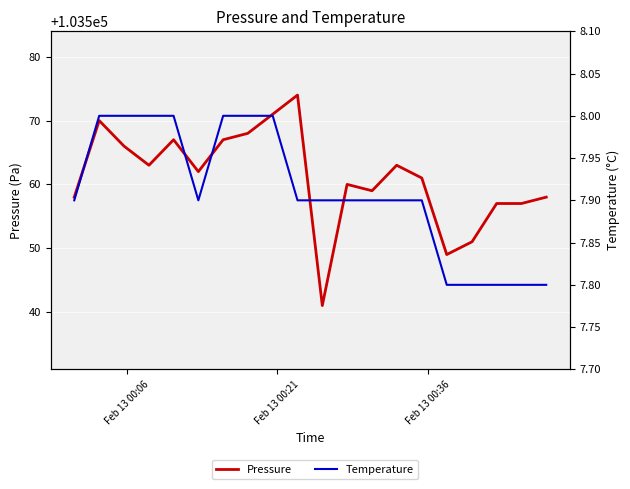

Is it true that Temperature equals 4.7 at Feb 13 00:06?

False